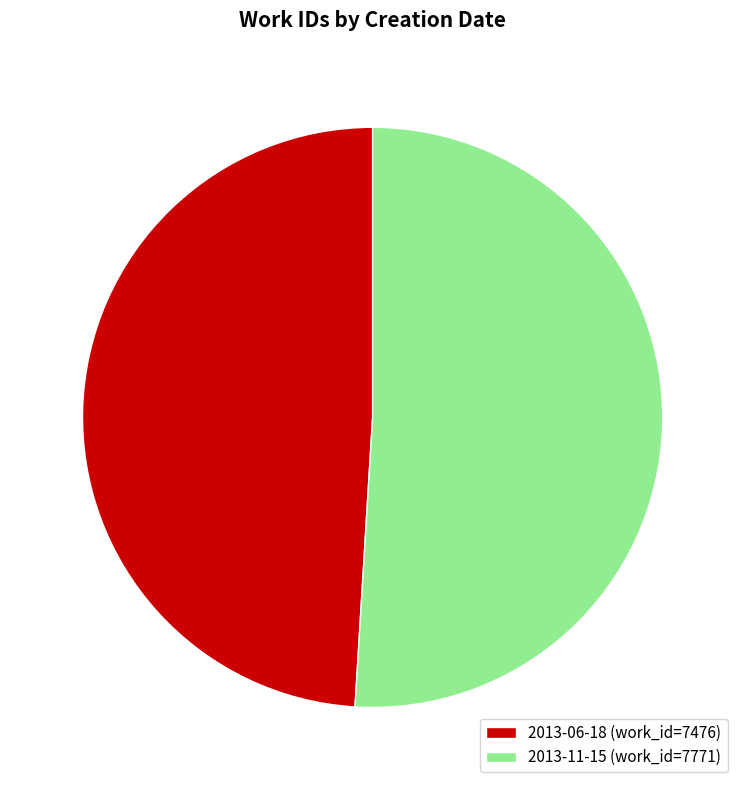

Do 2013-11-15 (work_id=7771) and 2013-06-18 (work_id=7476) together represent more than half of the pie?

Yes